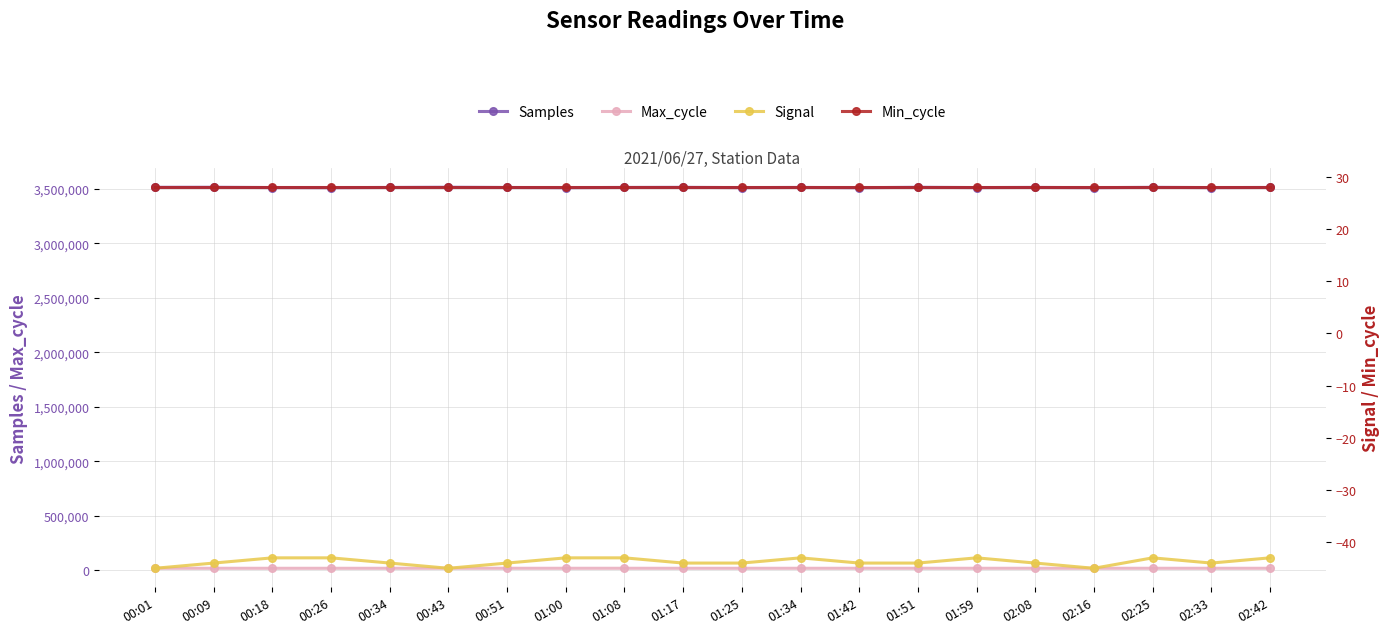

Reading right to left, extract all data points from this chart.

Samples: 3510300	3509100	3511400	3508600	3510700	3509300	3511800	3508200	3510500	3509000	3511276	3510508	3508494	3510141	3512148	3510456	3508460	3509494	3511979	3511614
Max_cycle: 19985	19965	20015	19945	19990	19970	20020	19950	20010	19960	19928	20022	20007	19954	20027	19973	19975	19939	20038	19955
Signal: -43	-44	-43	-45	-44	-43	-44	-44	-43	-44	-44	-43	-43	-44	-45	-44	-43	-43	-44	-45
Min_cycle: 28	28	28	28	28	28	28	28	28	28	28	28	28	28	28	28	28	28	28	28